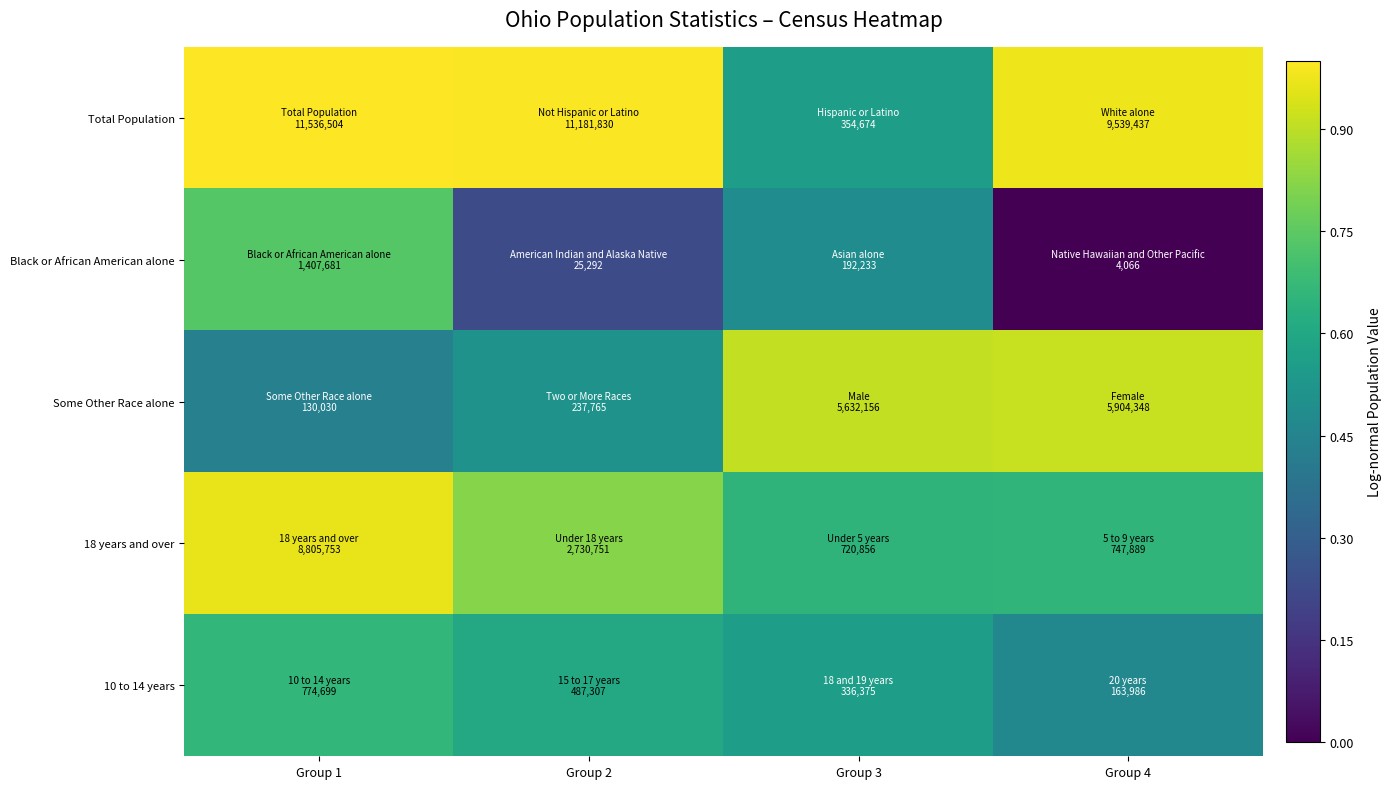

At which category is the sum across all series the highest?

Group 1